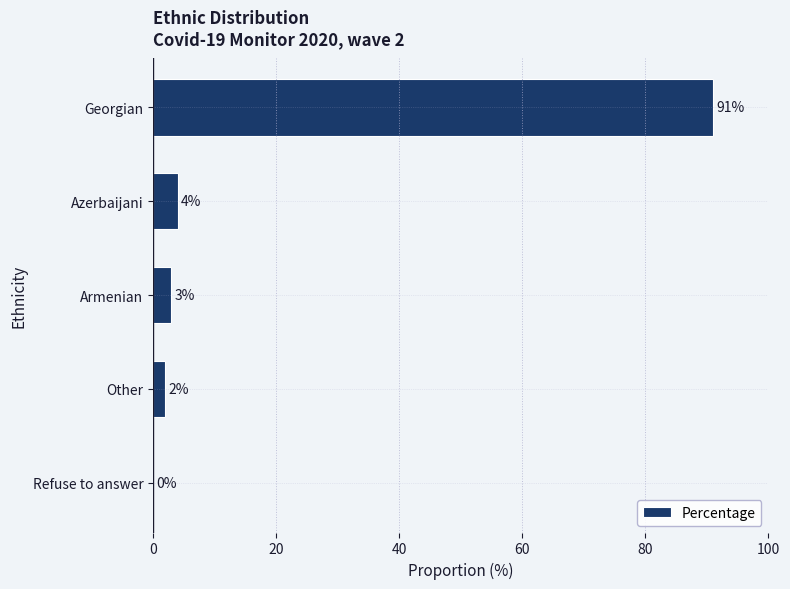

How many distinct data groups are displayed?

1